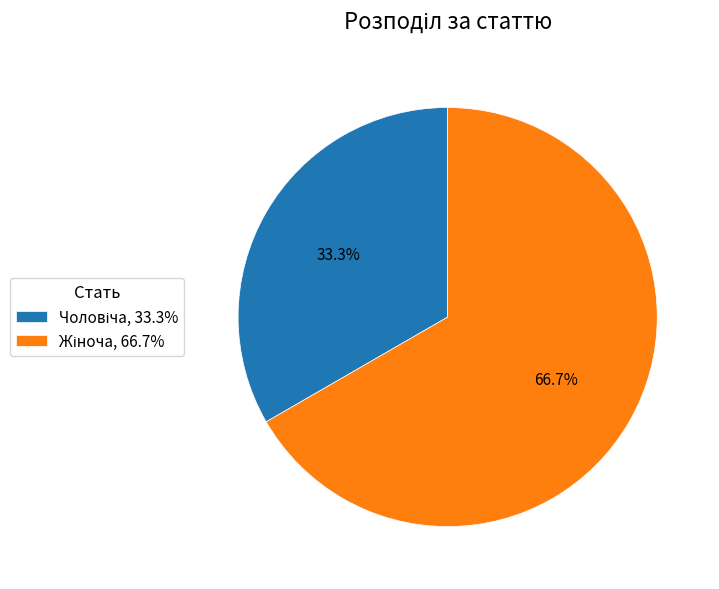

Does any single category account for the majority?

Yes